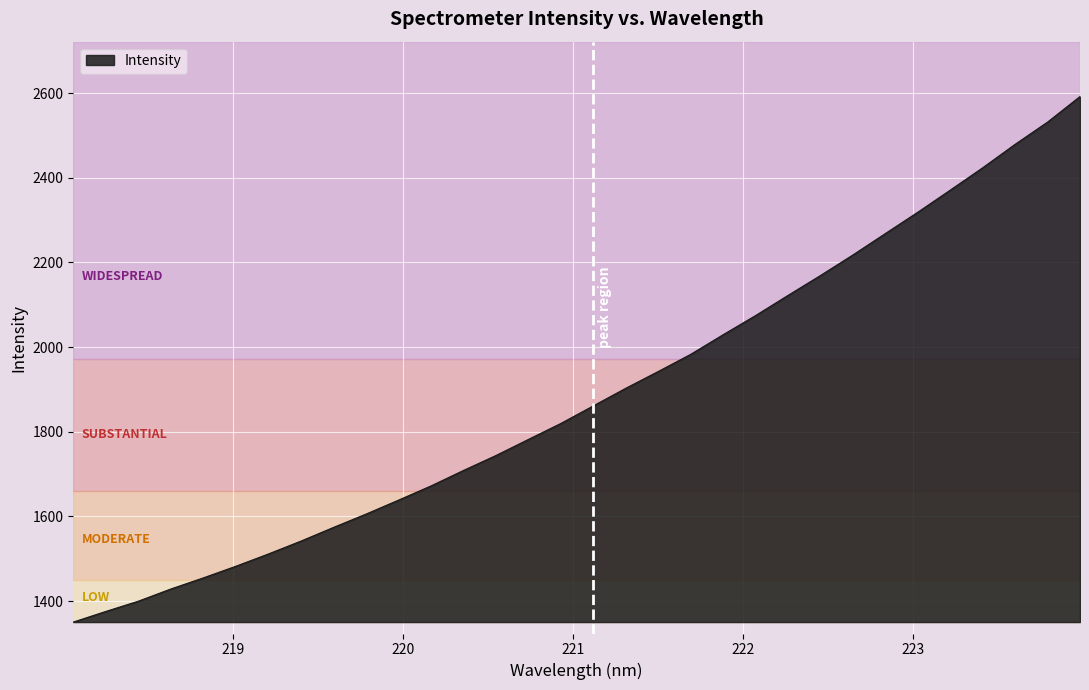

What is the greatest value displayed?

2592.1